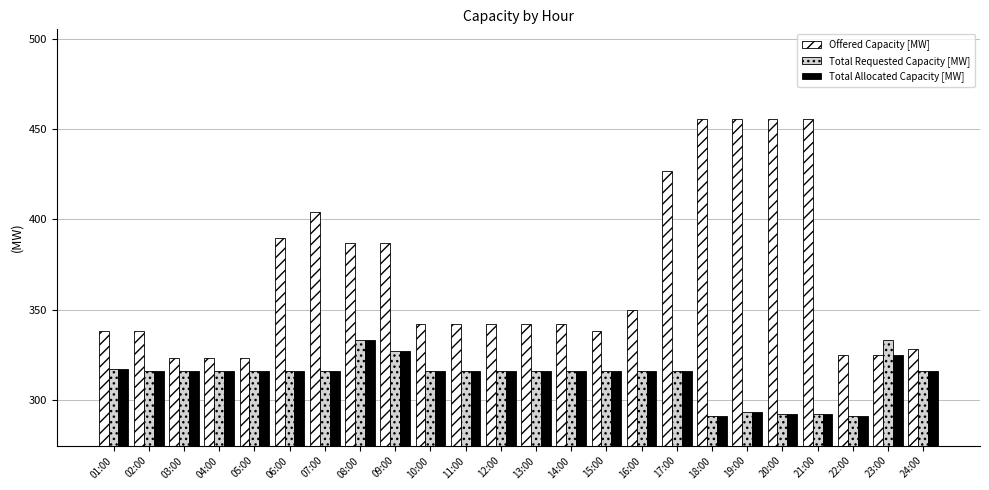

What is the lowest value of the Total Allocated Capacity [MW] series?

291